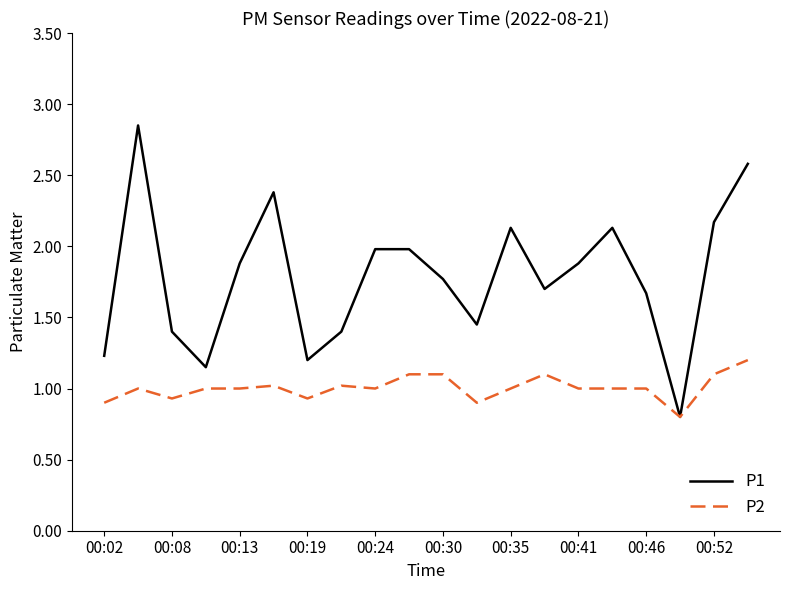

What is the difference between the second highest and minimum values in the P2 series?

0.3